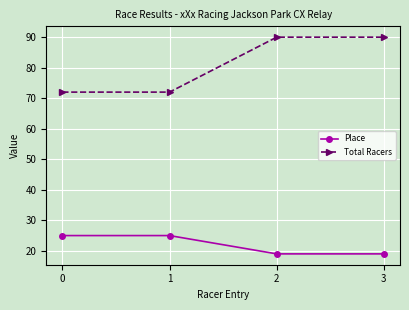

What is the sum of the Total Racers values at 2 and 3?

180